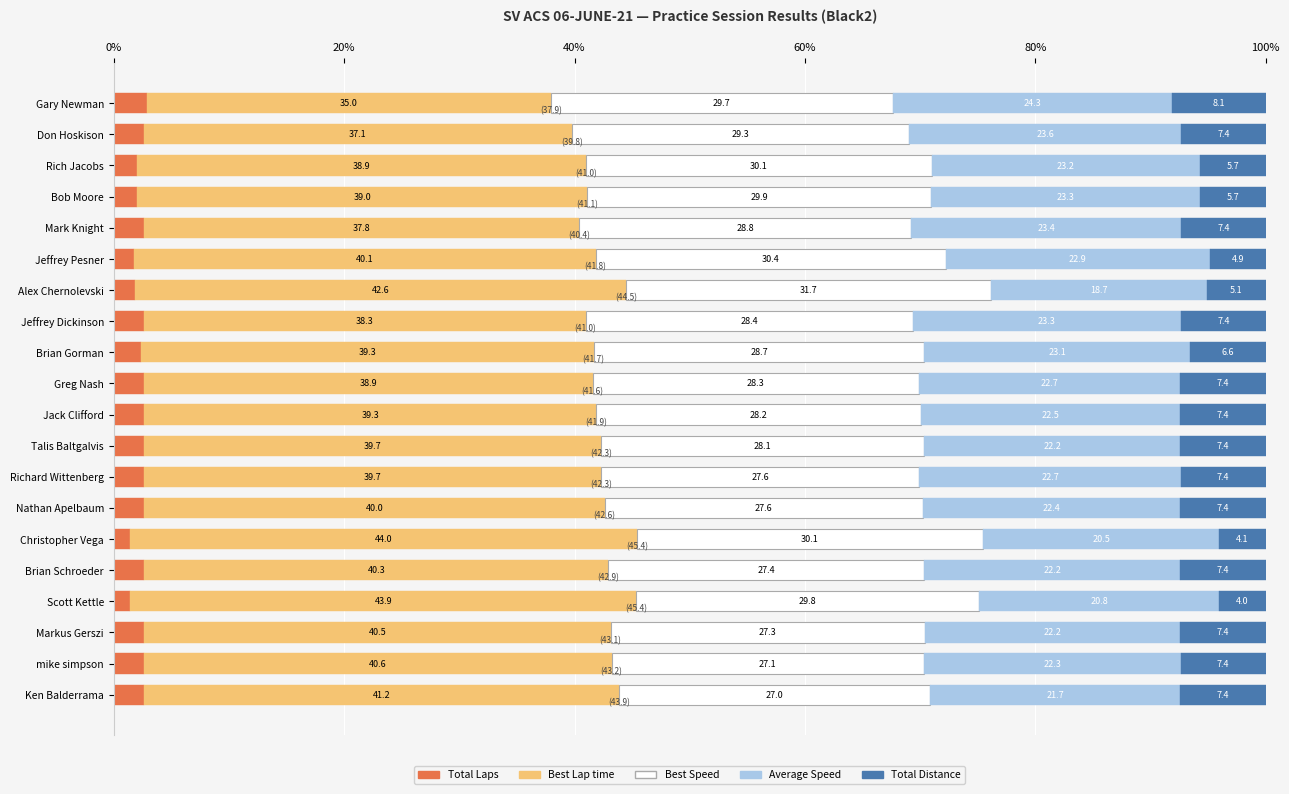

What is the total value across all series at Brian Gorman?

100.0